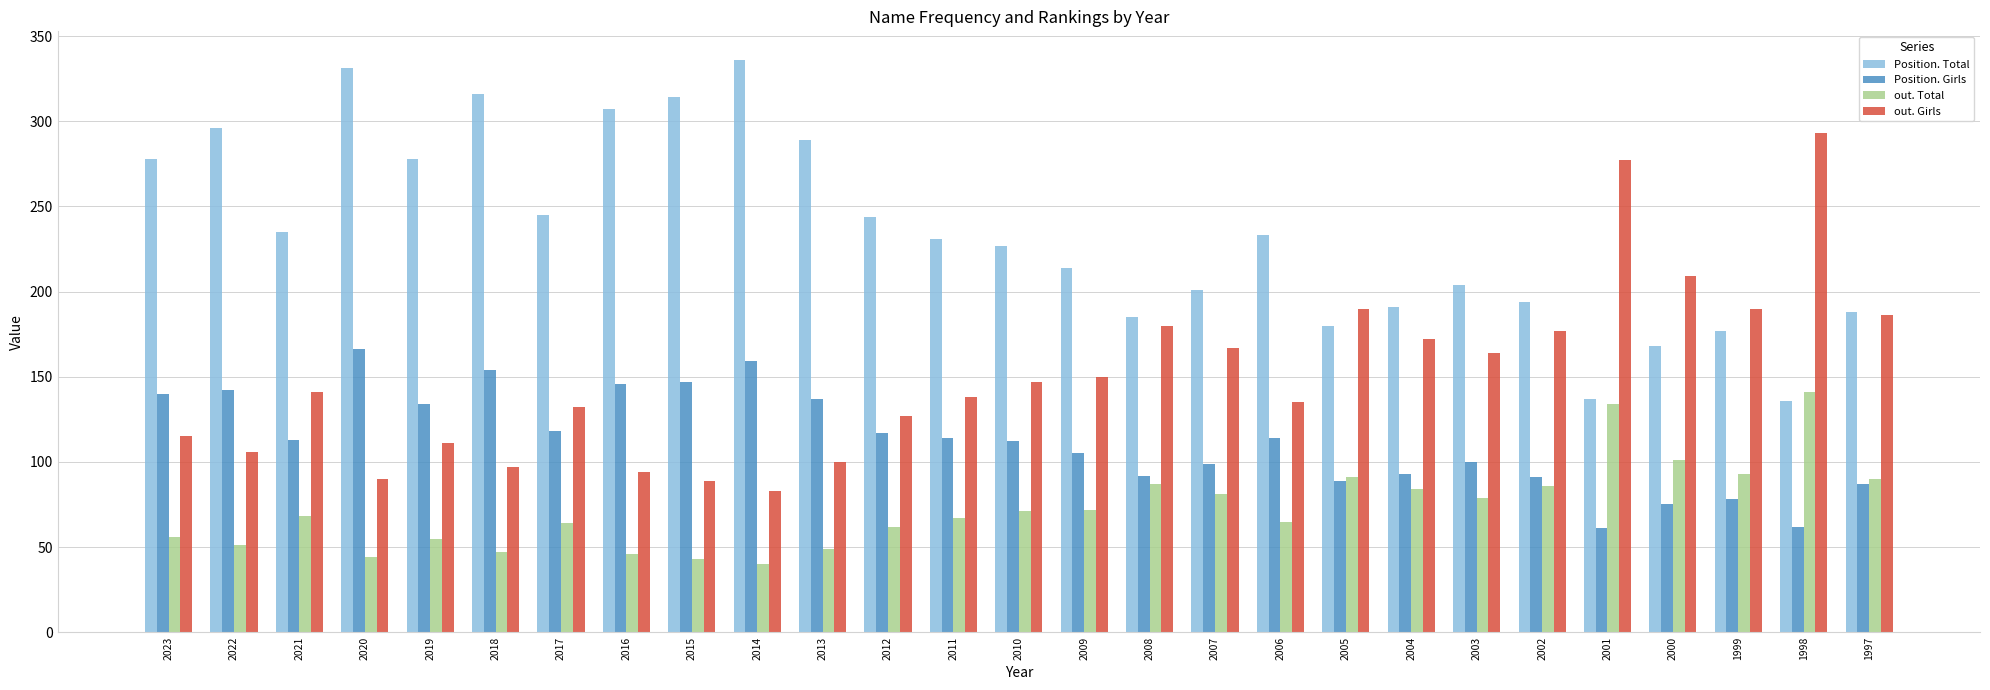

What is the sum of all Position. Girls values?

3045